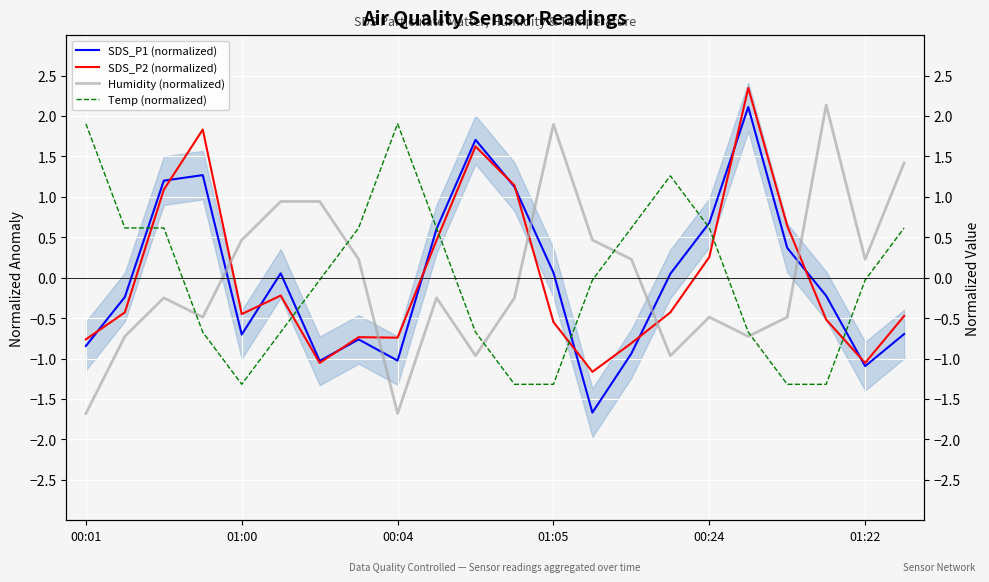

In SDS_P1 (normalized), how many points are lower than both neighbors (excluding endpoints)?

5